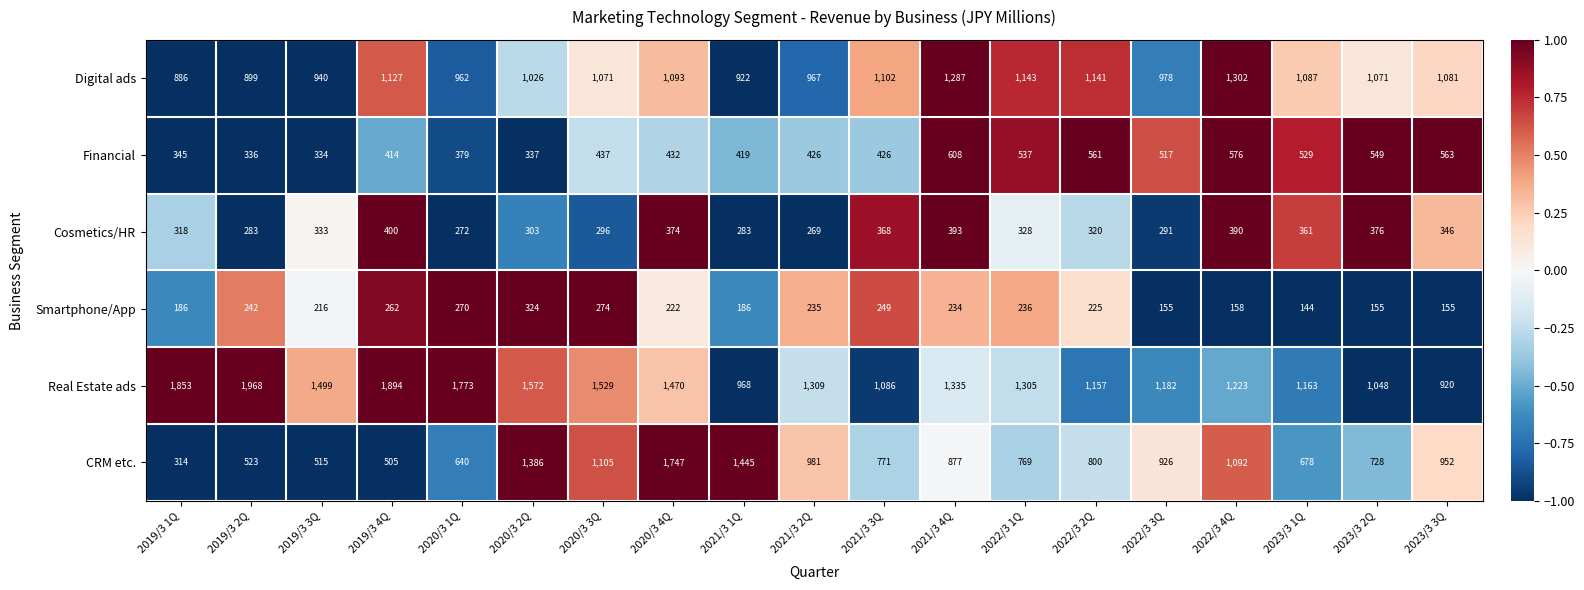

Which series has the largest range (max minus min)?

CRM etc.